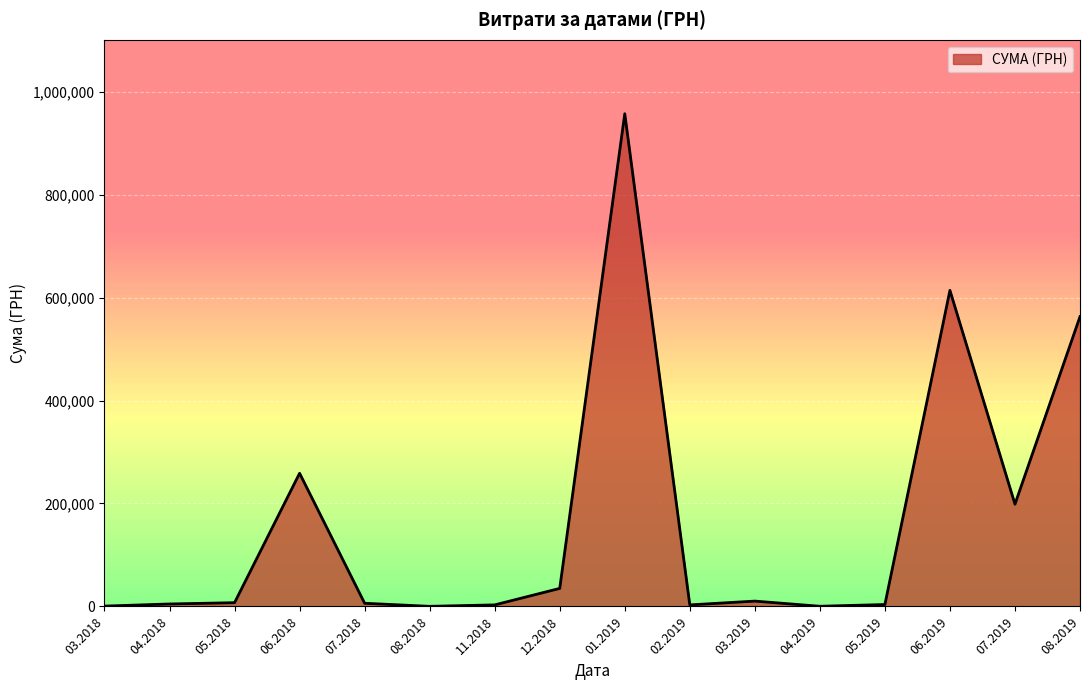

The value at 01.2019 is 1689567.4. True or false?

False